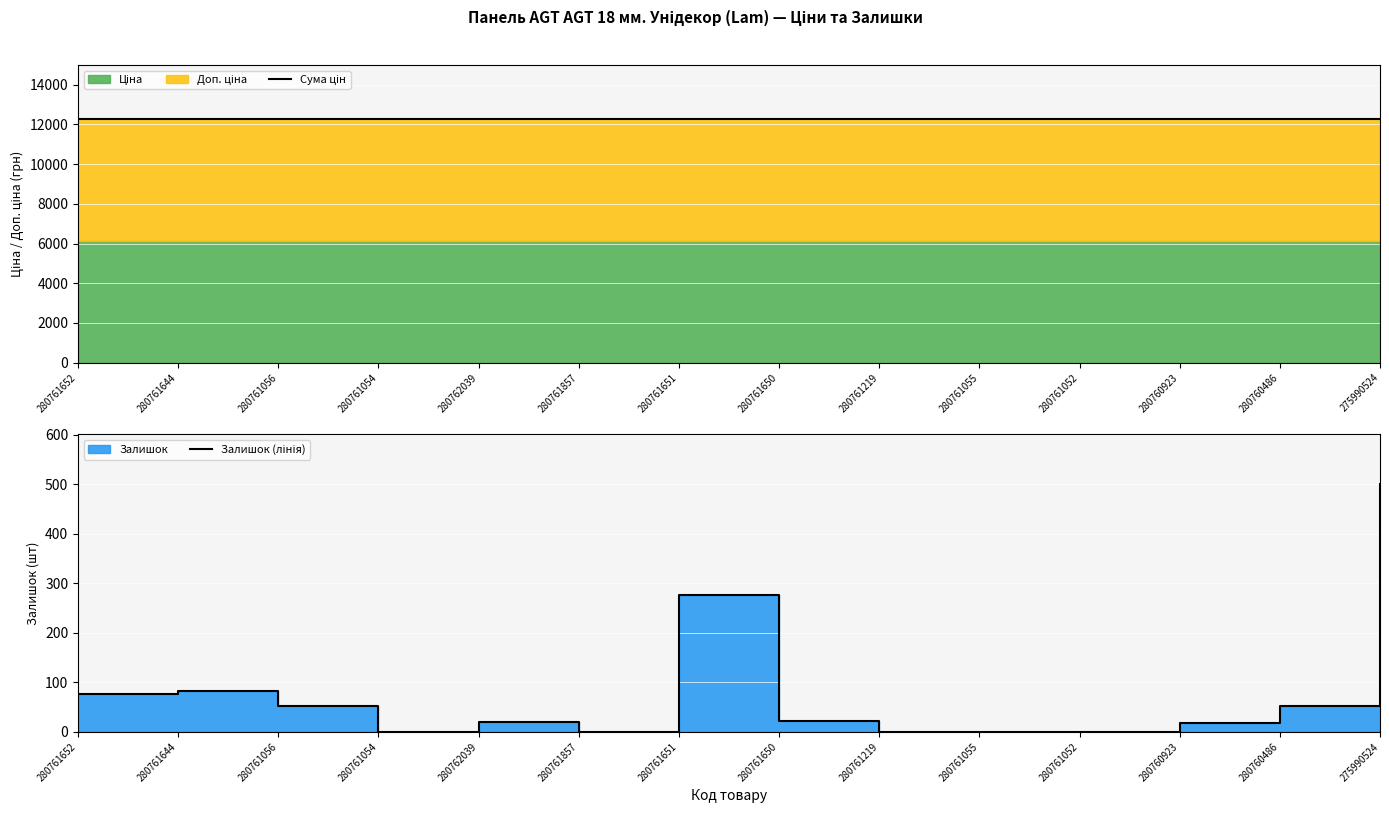

What is the average value of the Залишок (лінія) series?

78.5